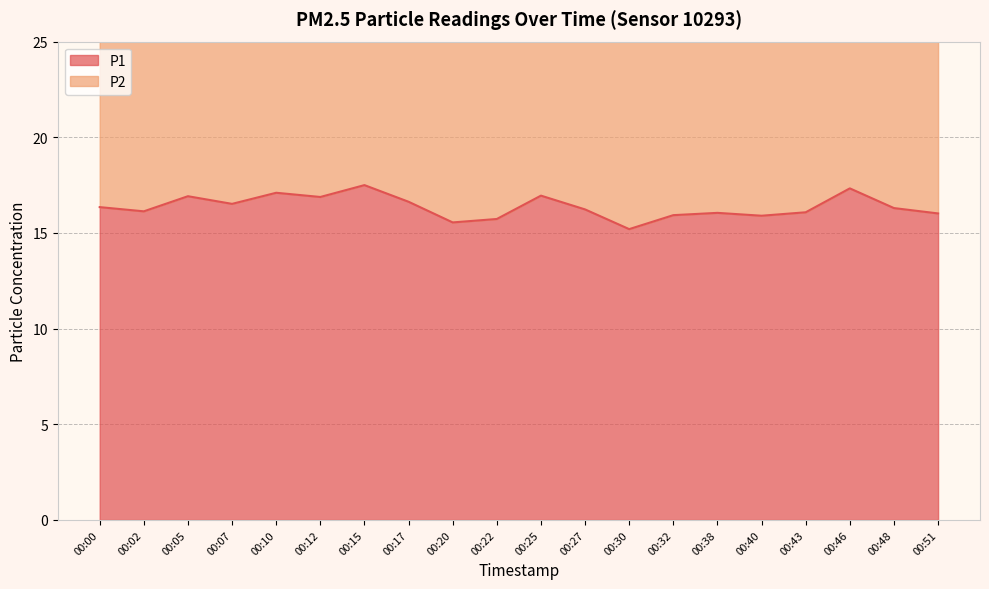

At which category does P2 reach its first local valley?

00:02